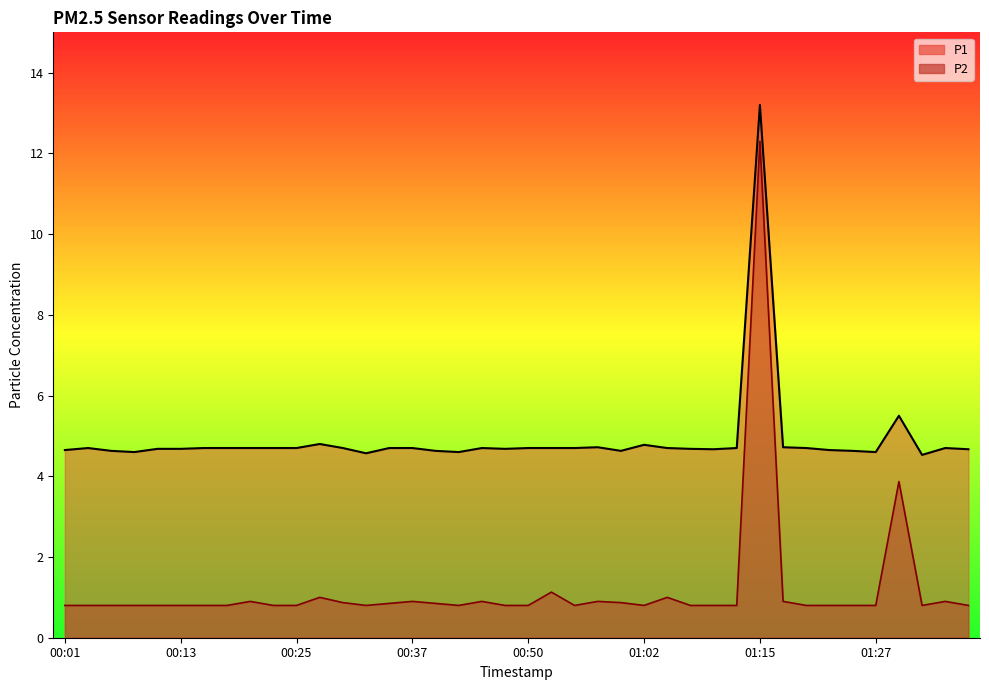

What is the lowest value of the P1 series?

4.5